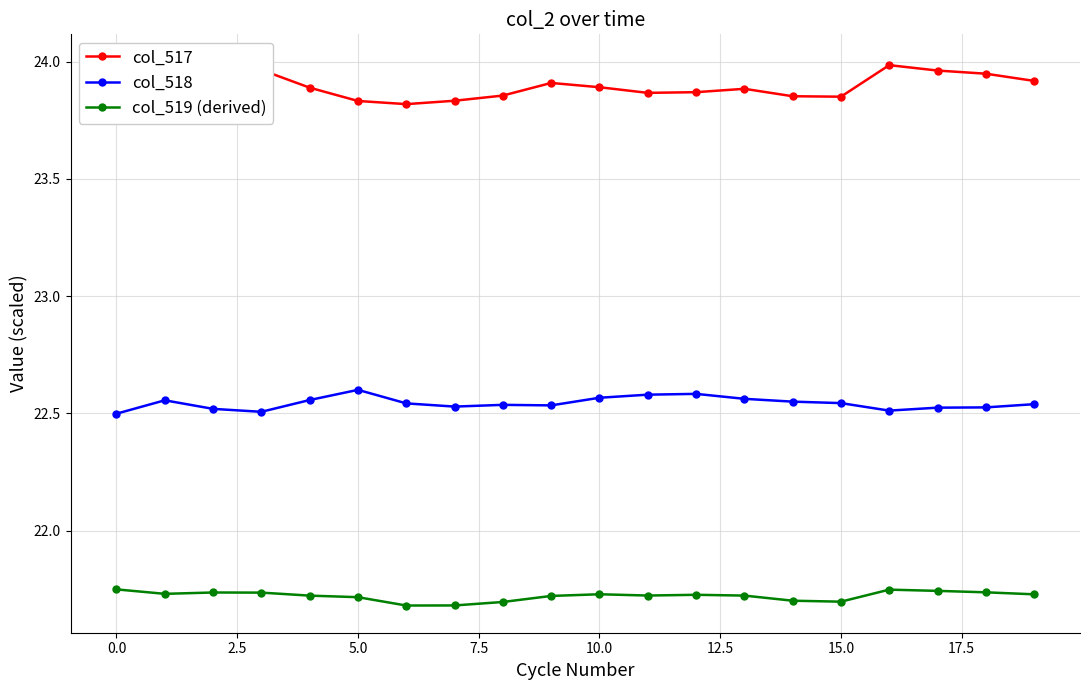

True or false: col_518 has more than 1 points higher than both neighbors.

True